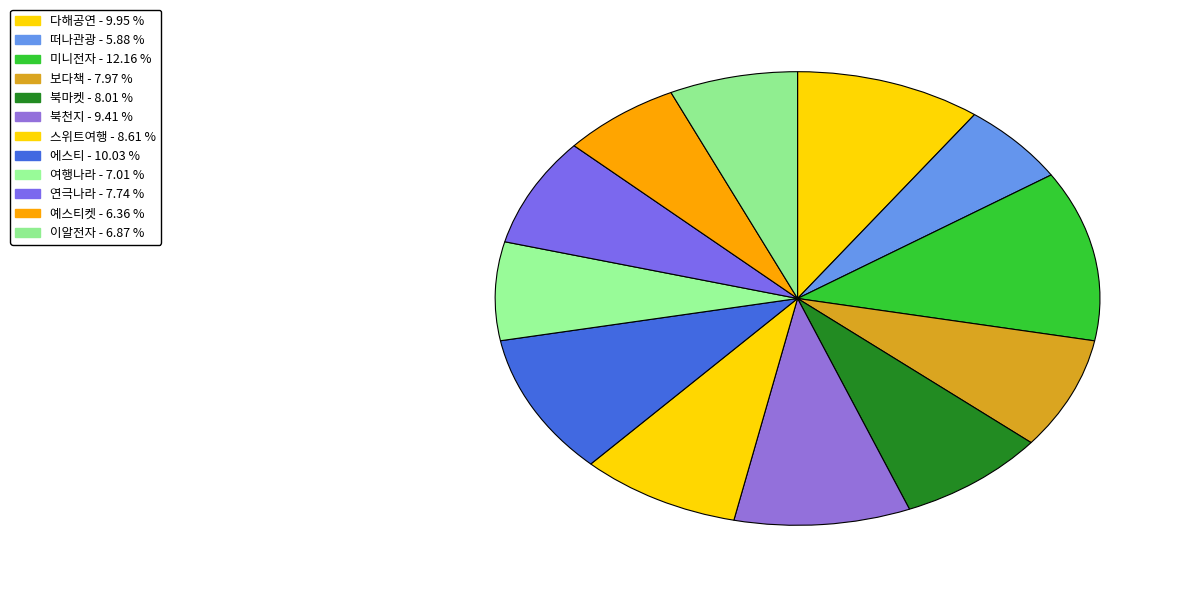

How many slices are in this pie chart?

12